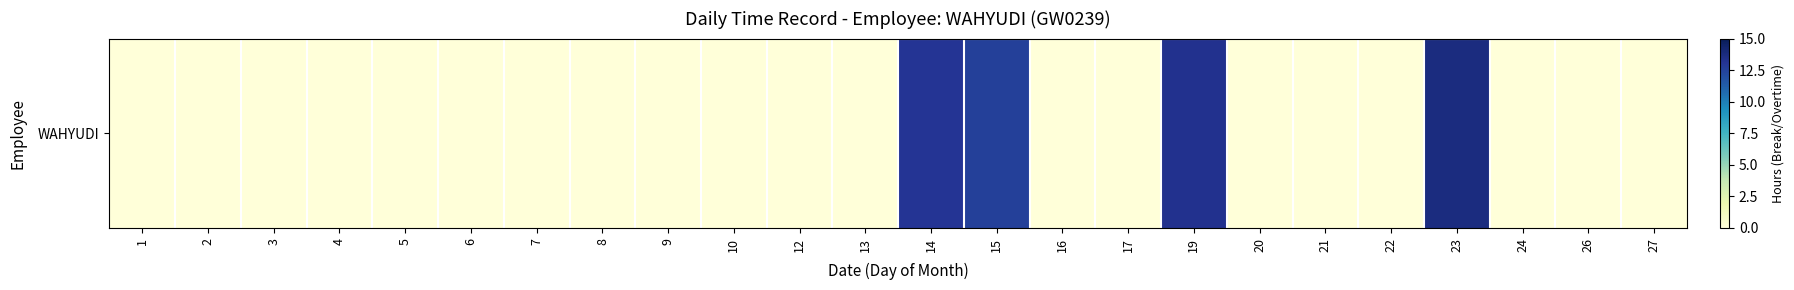

Reading left to right, extract all data points from this chart.

1=0.0	2=0.0	3=0.0	4=0.0	5=0.0	6=0.0	7=0.0	8=0.0	9=0.0	10=0.0	12=0.0	13=0.0	14=13.1	15=12.6	16=0.0	17=0.0	19=13.3	20=0.0	21=0.0	22=0.0	23=13.8	24=0.0	26=0.0	27=0.0